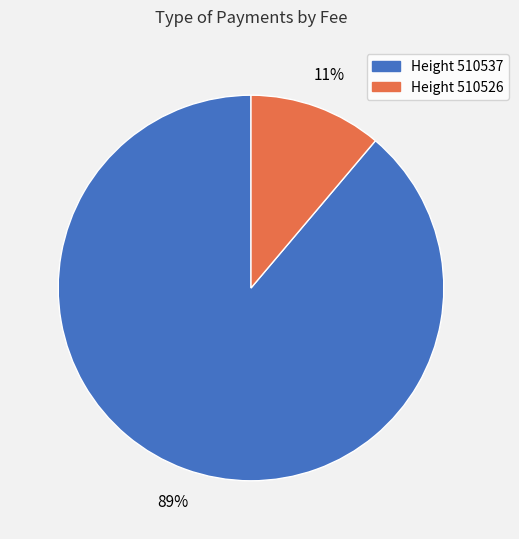

Does any single category account for the majority?

Yes